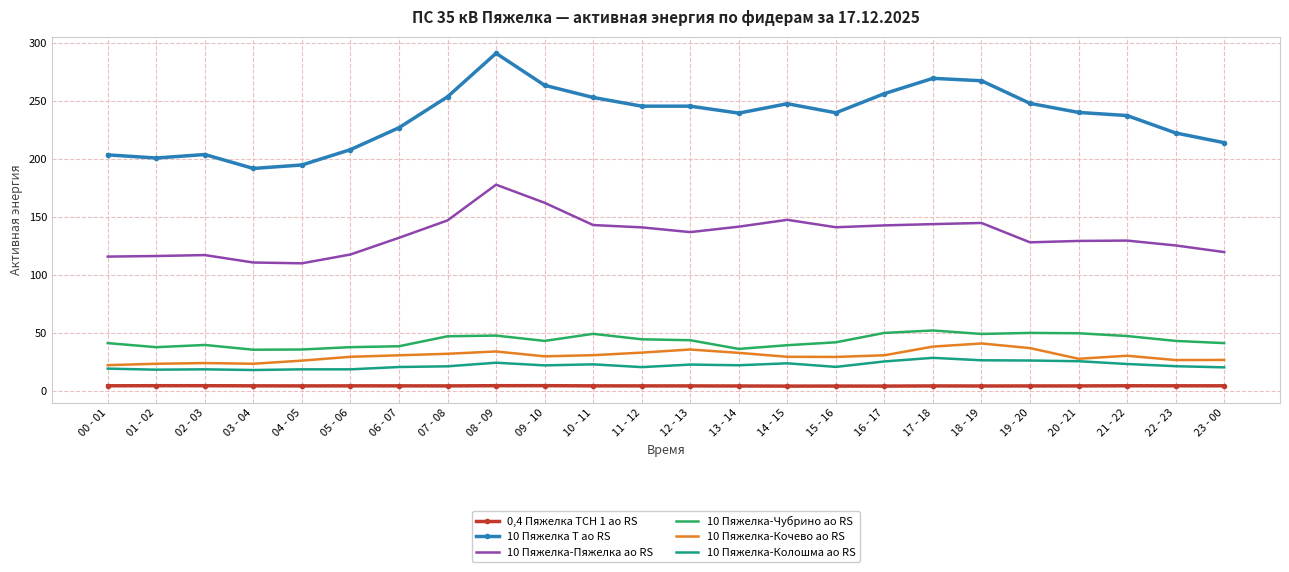

Which series has the widest spread of values?

10 Пяжелка Т ао RS